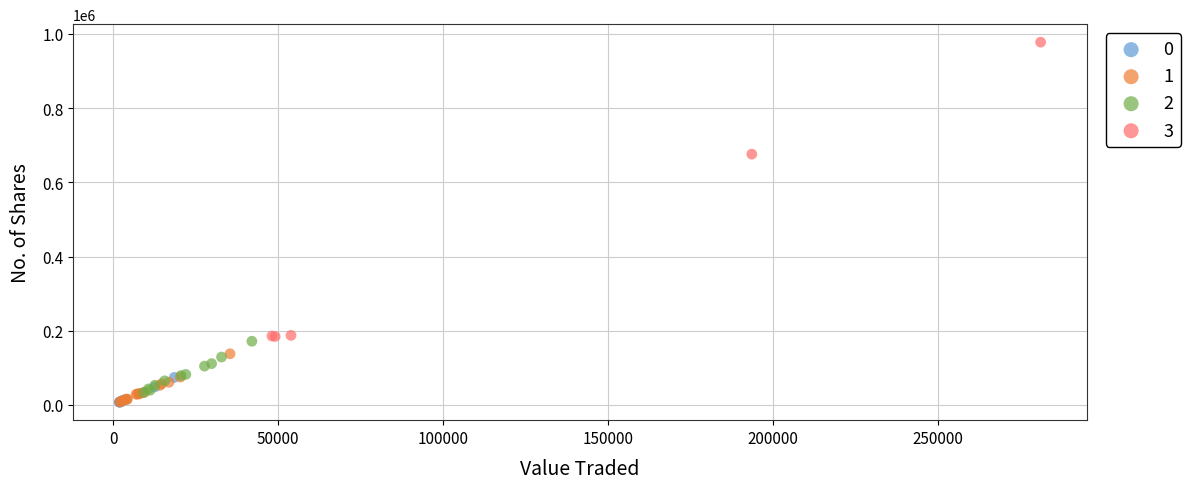

Which series reaches the maximum Y coordinate?

3